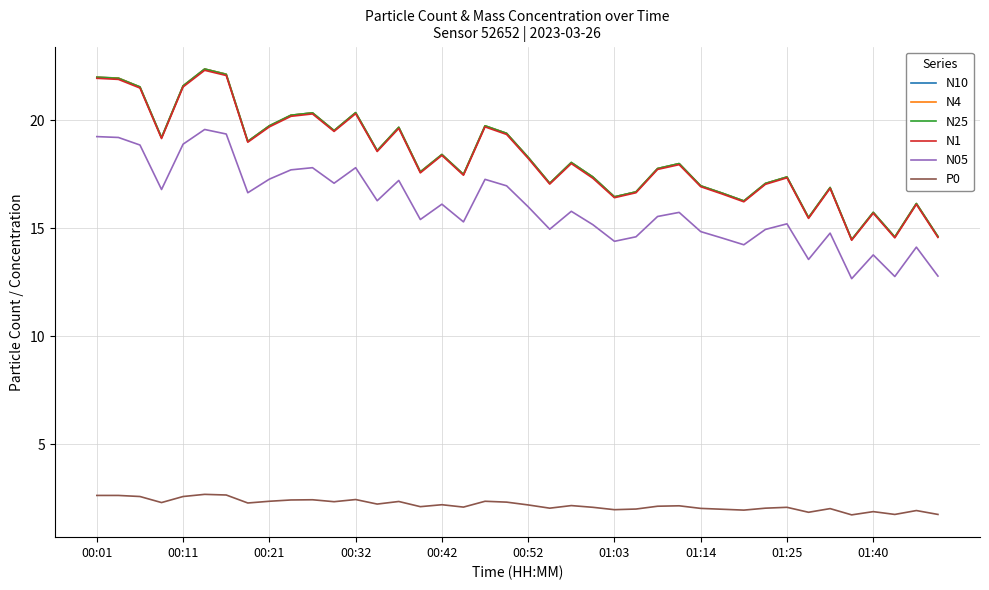

True or false: P0 and N05 cross at least once.

False